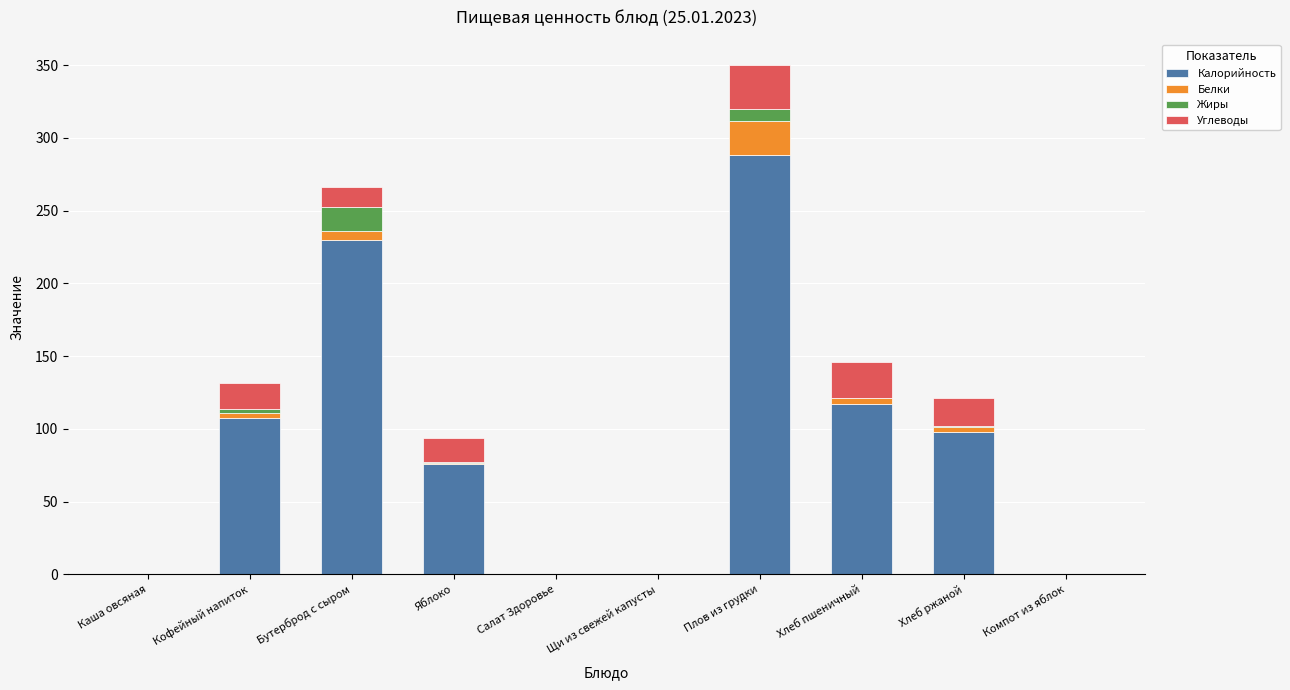

What is the highest value of the Калорийность series?

288.0